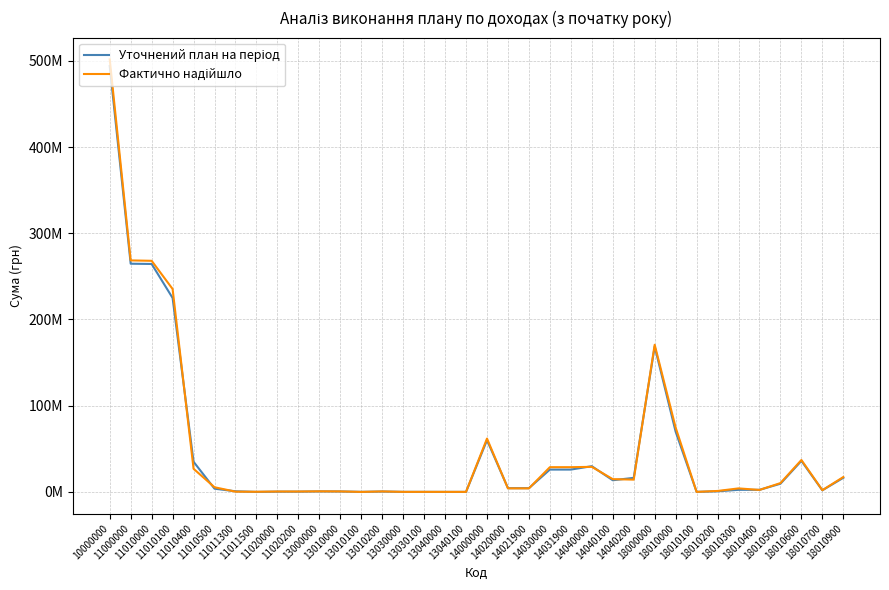

Rank the series by their average value, from highest to lowest.

Фактично надійшло, Уточнений план на період